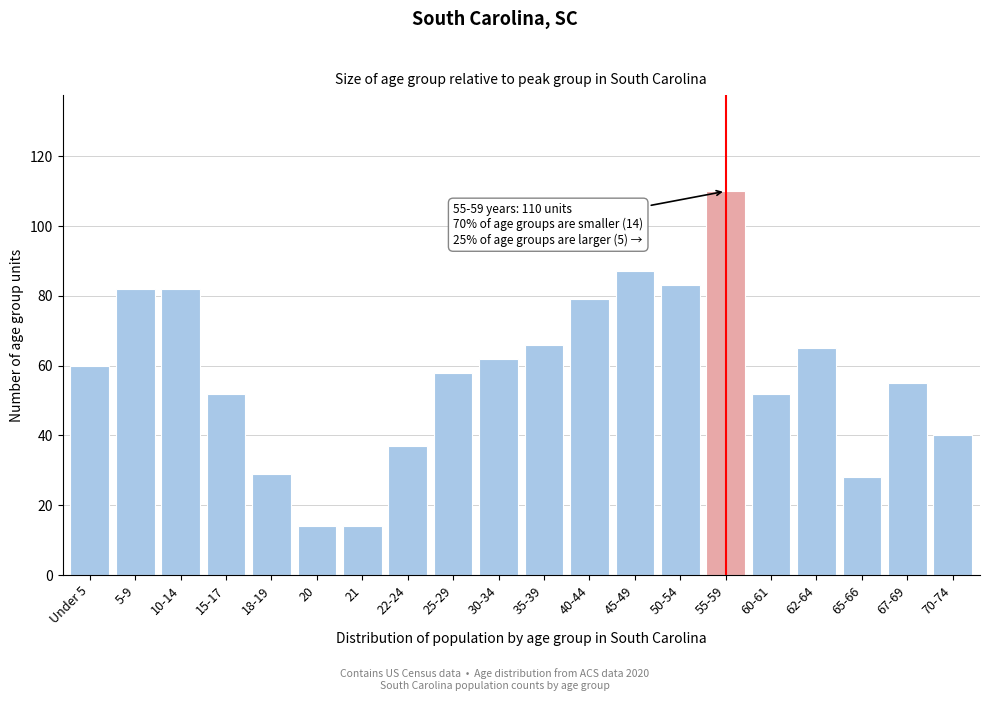

Reading left to right, extract all data points from this chart.

60	82	82	52	29	14	14	37	58	62	66	79	87	83	110	52	65	28	55	40